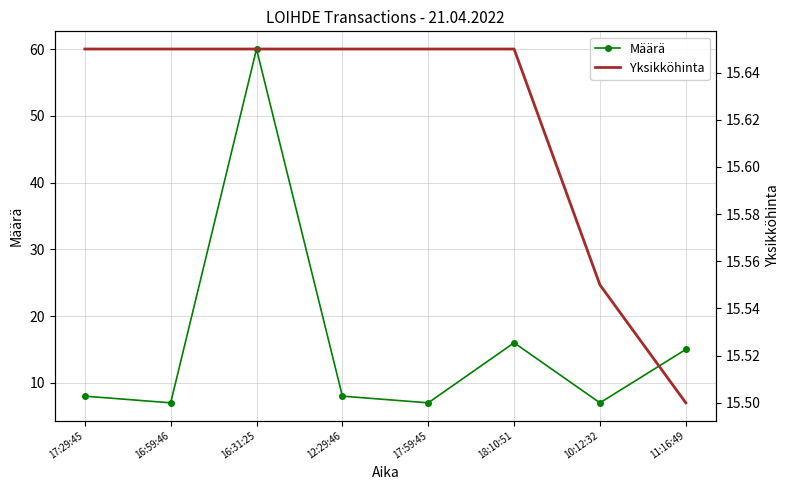

How many series are shown in this chart?

2